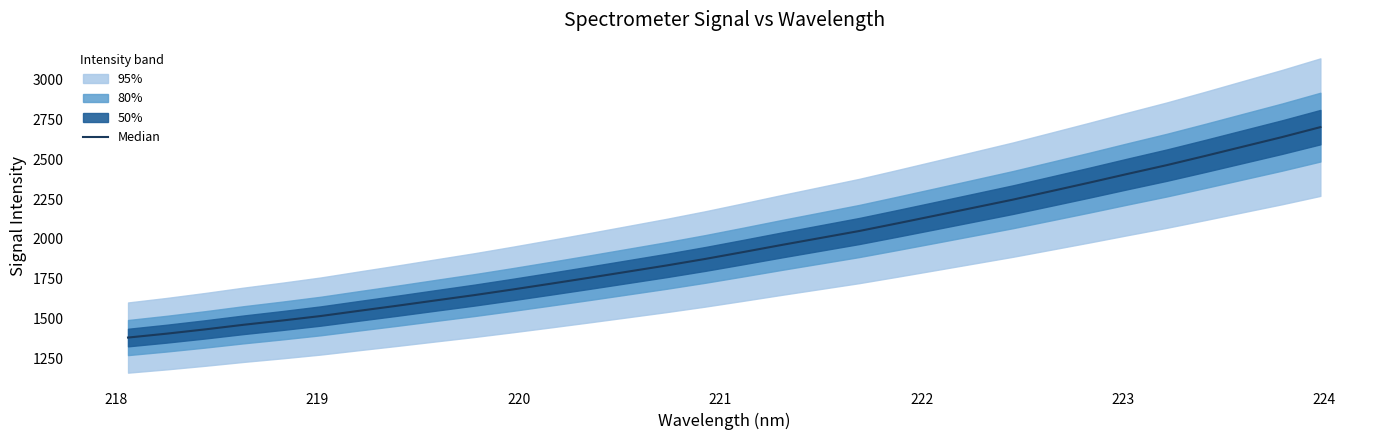

What is the sum of all values?

62330.4